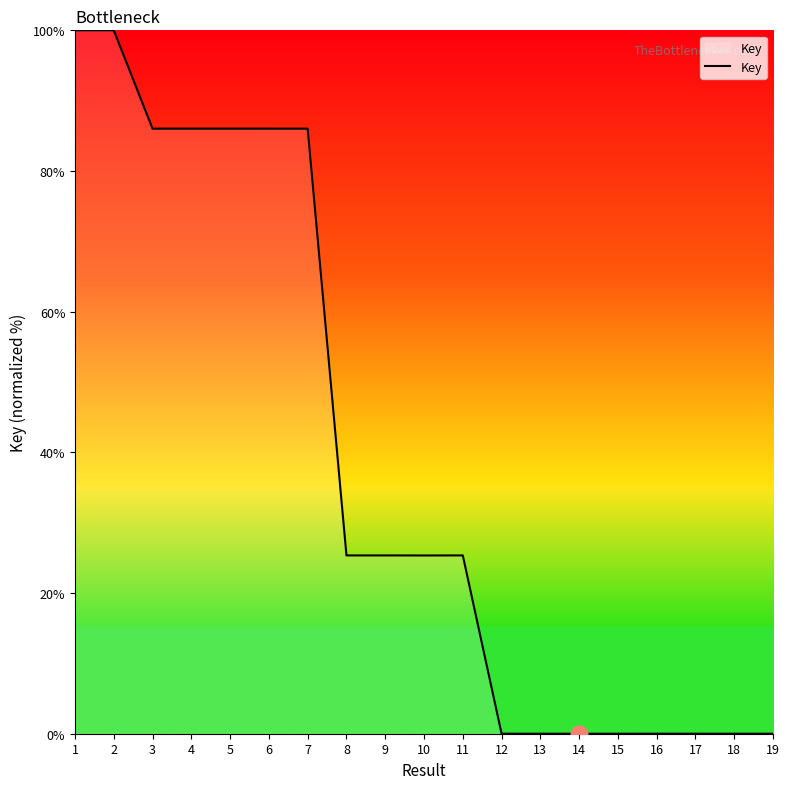

What is the ratio of the value at 6 to the value at 8?

3.4